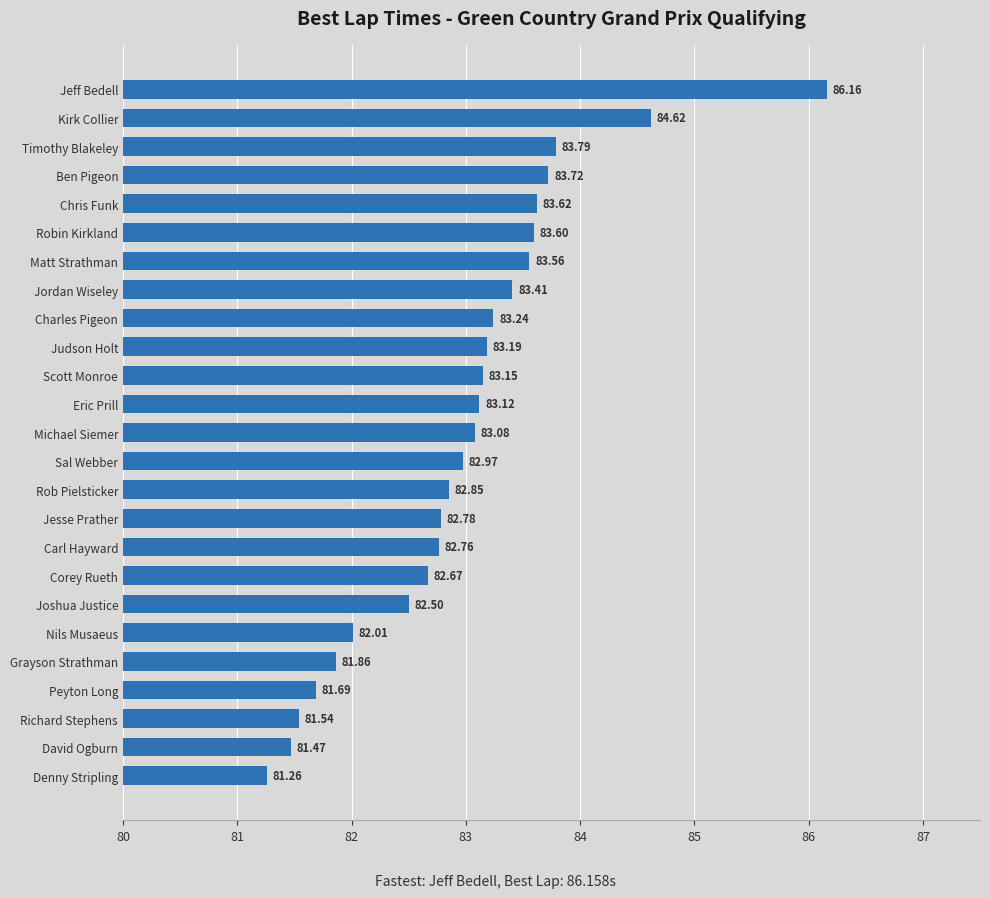

Where is the data nearest to the value 83?

Sal Webber